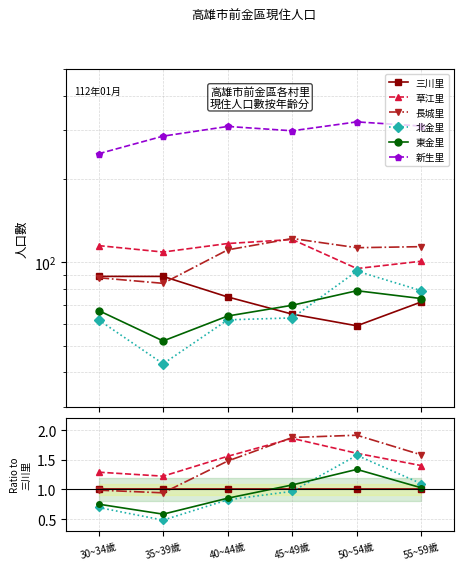

True or false: 新生里 has more than 0 points higher than both neighbors.

True